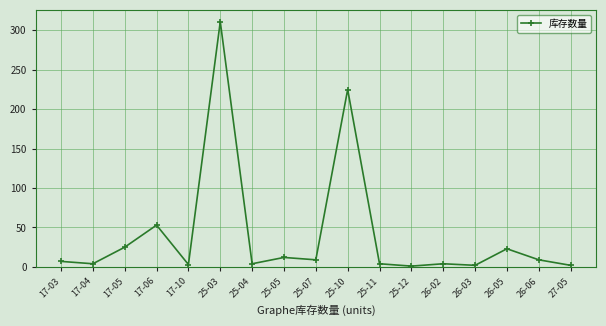

What is the change in value from 25-03 to 25-12?

-310